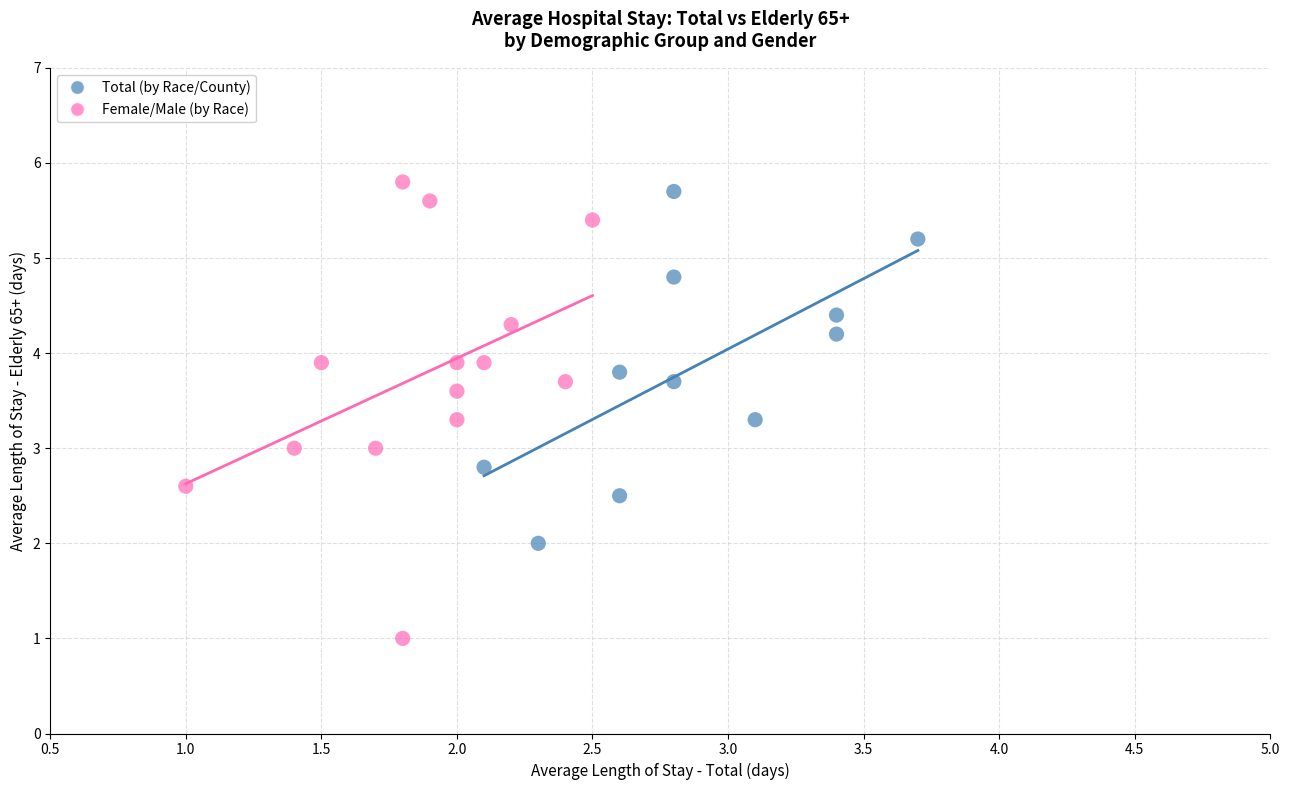

Which series contains the lowest Y value?

Female/Male (by Race)